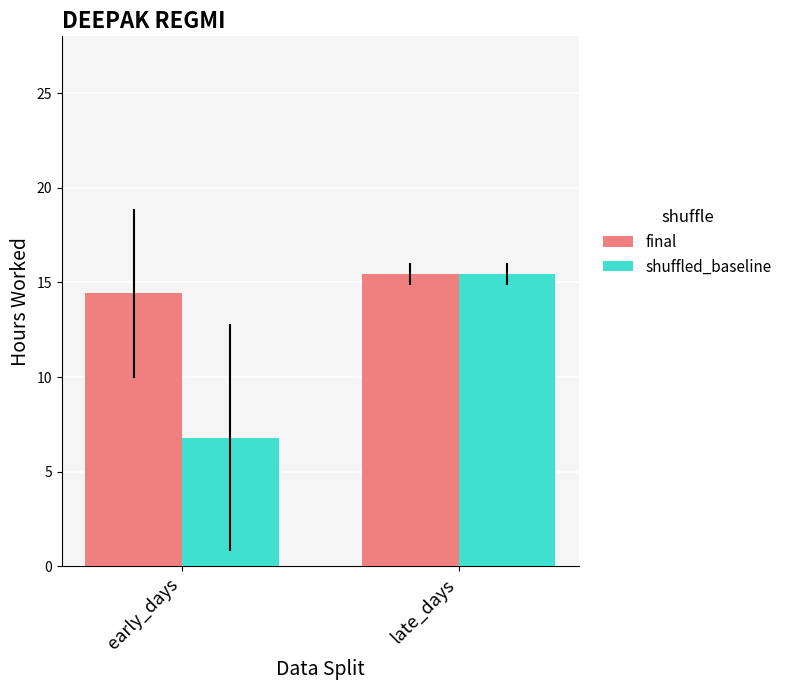

List the labels in order of final value, smallest first.

early_days, late_days